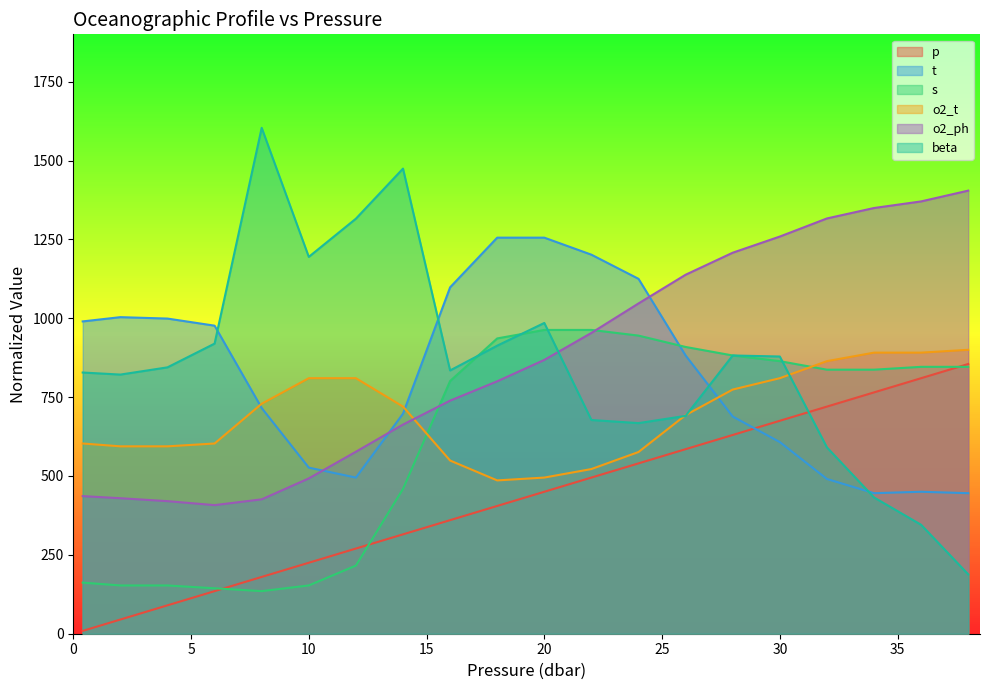

At which category is the sum across all series the highest?

30.0